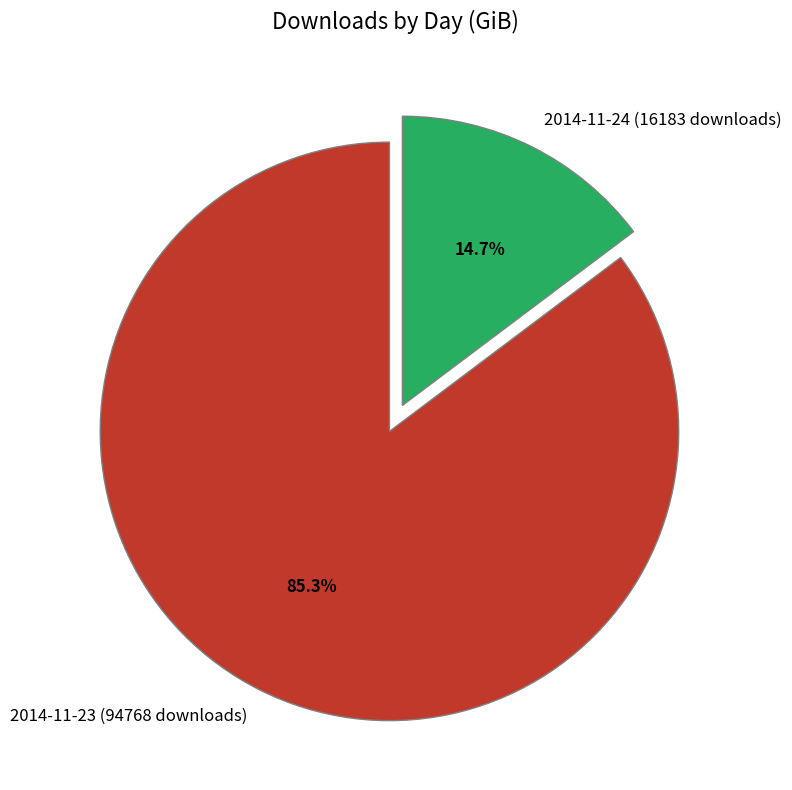

Which slice is the smallest?

2014-11-24 (16183 downloads)